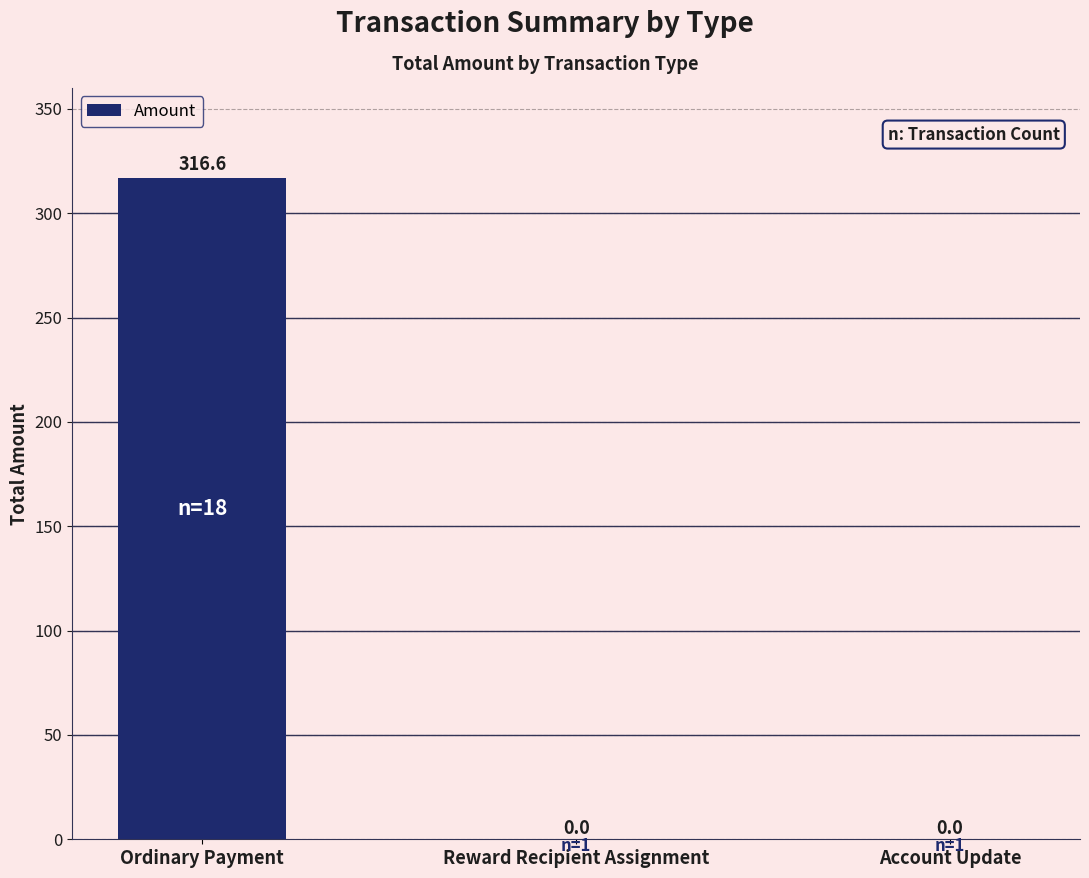

What is the greatest value displayed?

316.6